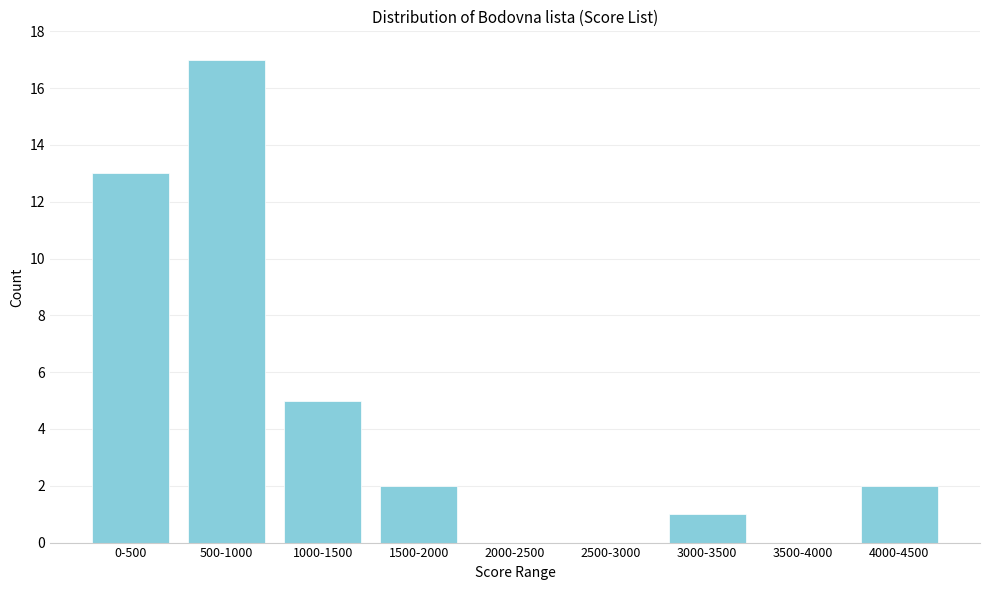

Reading left to right, extract all data points from this chart.

0-500=13	500-1000=17	1000-1500=5	1500-2000=2	2000-2500=0	2500-3000=0	3000-3500=1	3500-4000=0	4000-4500=2